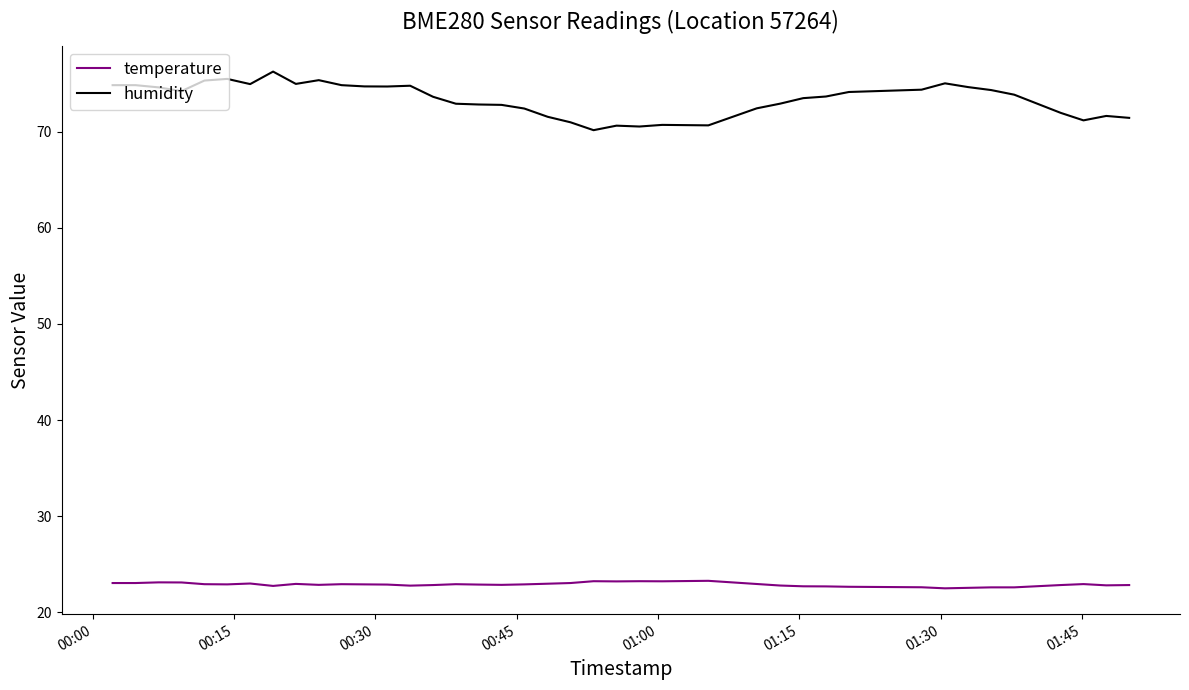

Which series has the largest range (max minus min)?

humidity